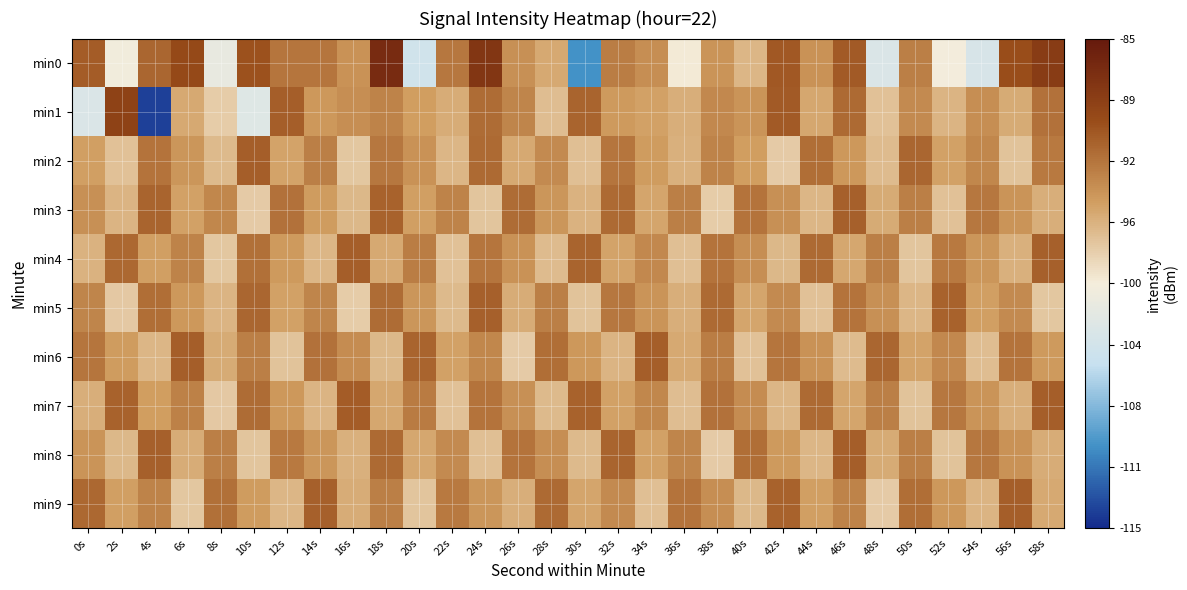

At which category is the sum across all series the highest?

18s